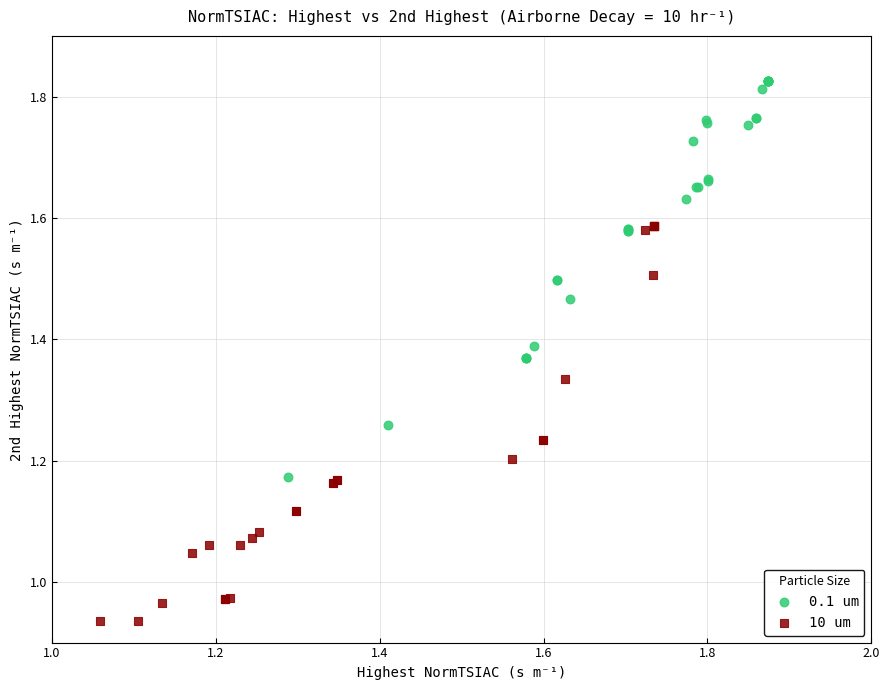

Which series contains the lowest Y value?

10 um